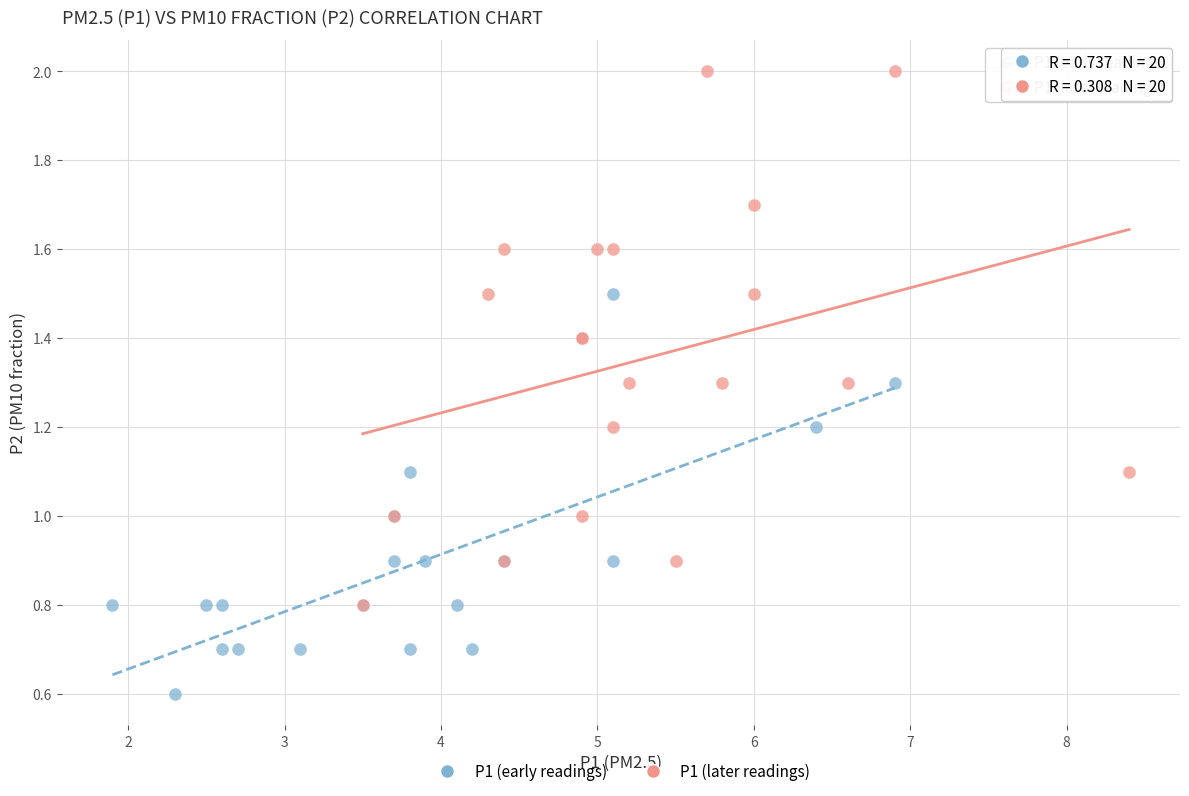

Which series reaches the maximum Y coordinate?

P1 (later readings)